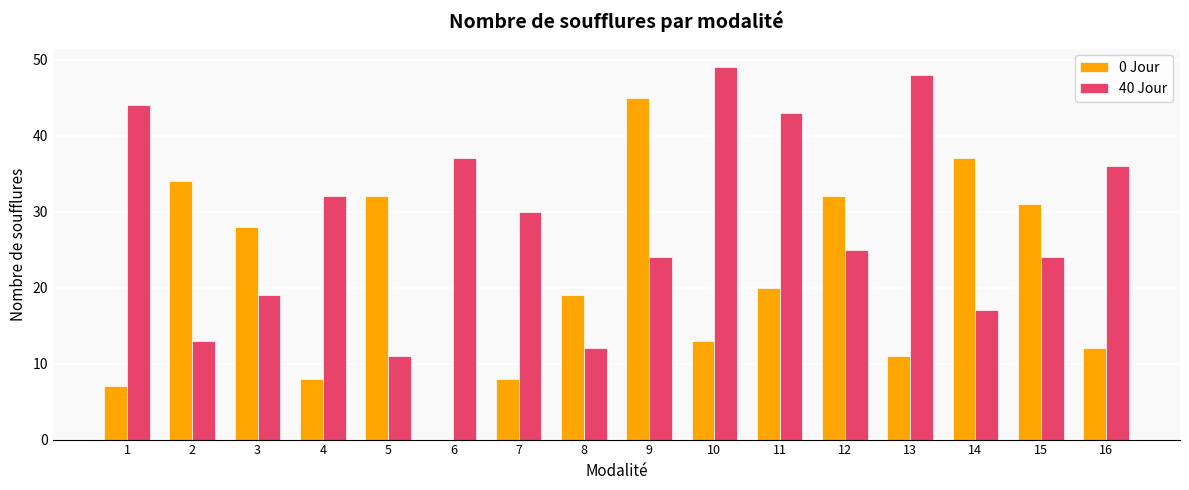

What is the difference between the 40 Jour values at 10 and 13?

1